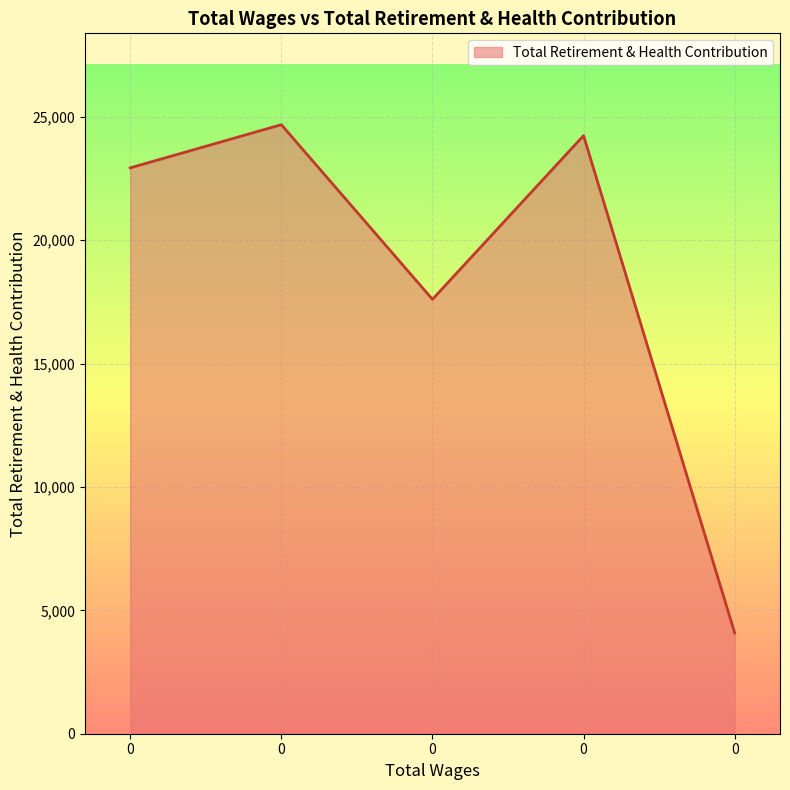

Reading left to right, extract all data points from this chart.

0.0=22935	0.0=24685	0.0=17606	0.0=24242	0.0=4085